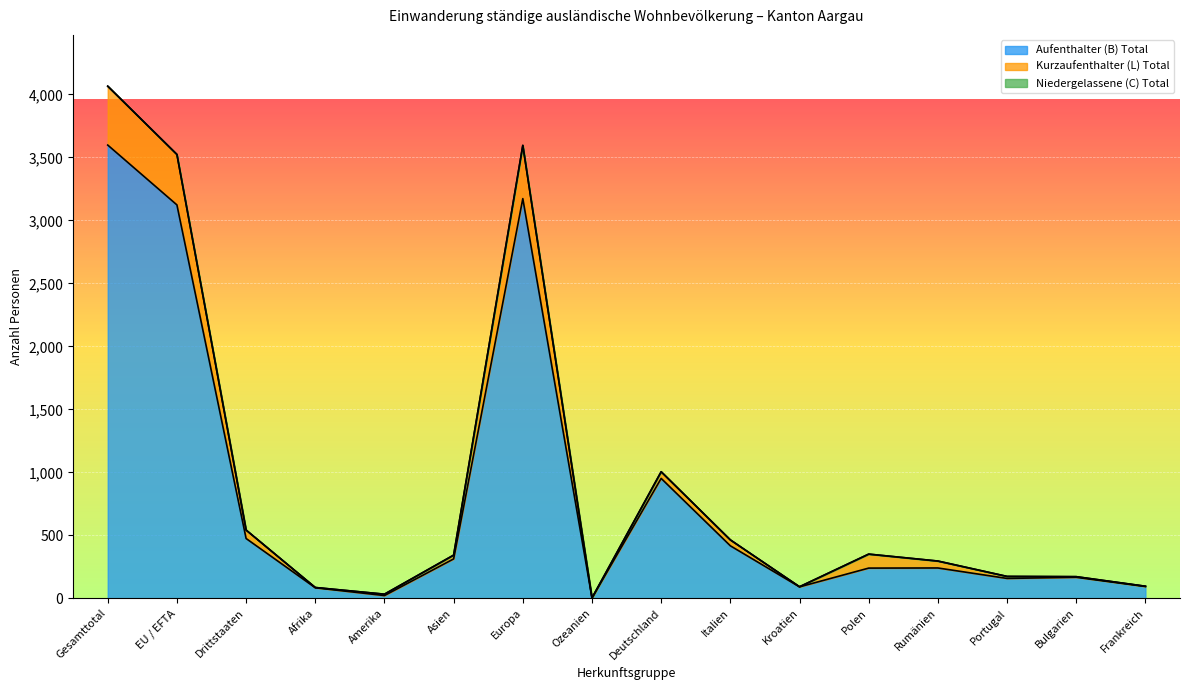

At which category does Kurzaufenthalter (L) Total reach its first local peak?

Europa